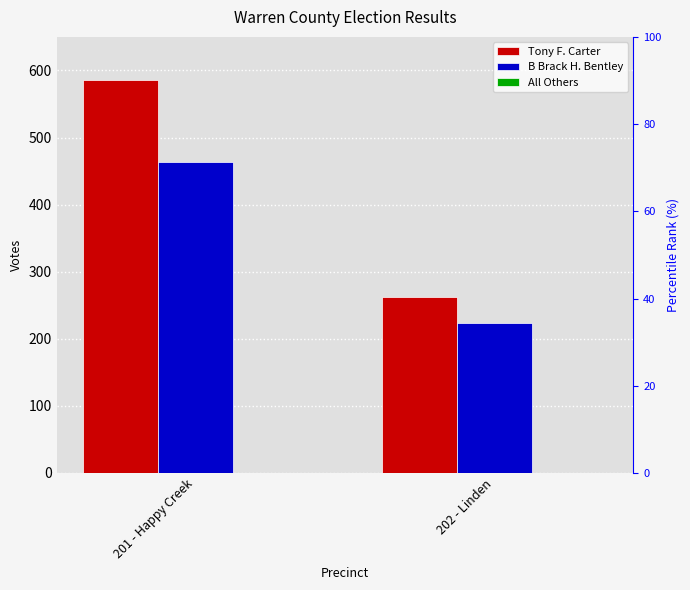

Which series has the widest spread of values?

Tony F. Carter